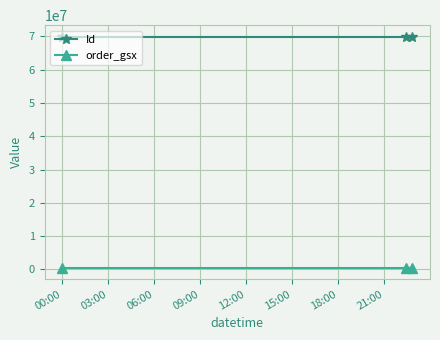

List the series in order of their overall mean, highest first.

Id, order_gsx